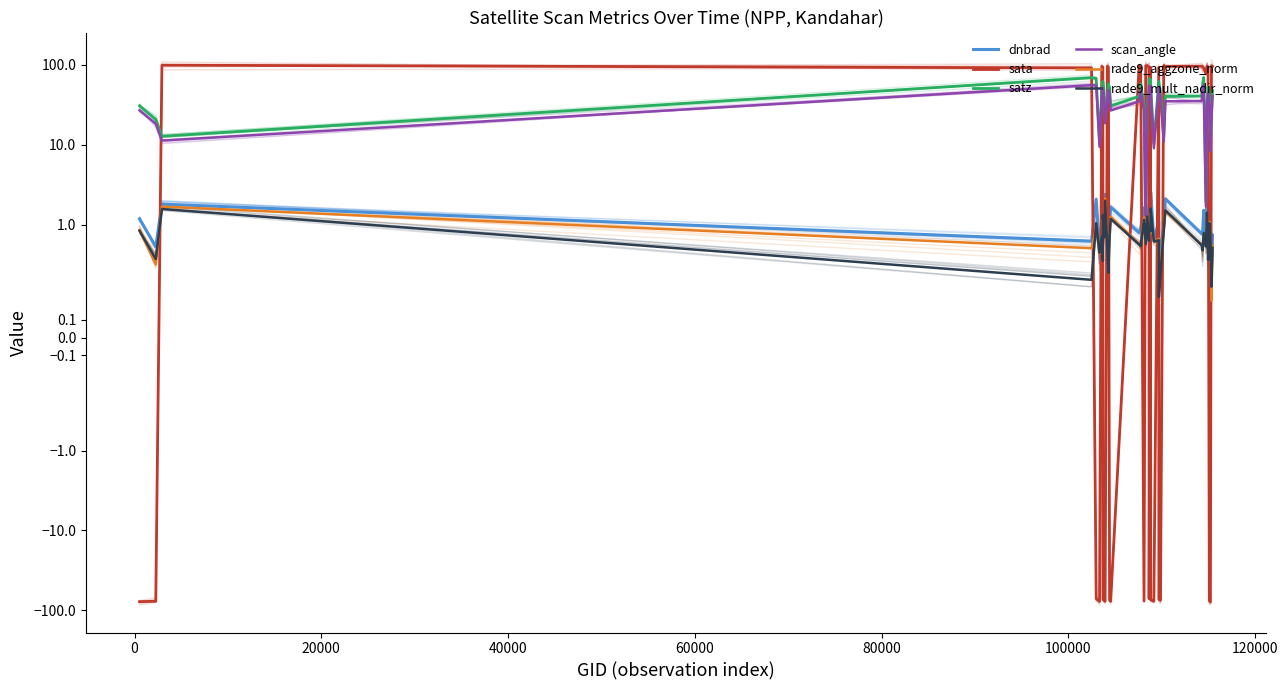

What position from the right is 40000?

37